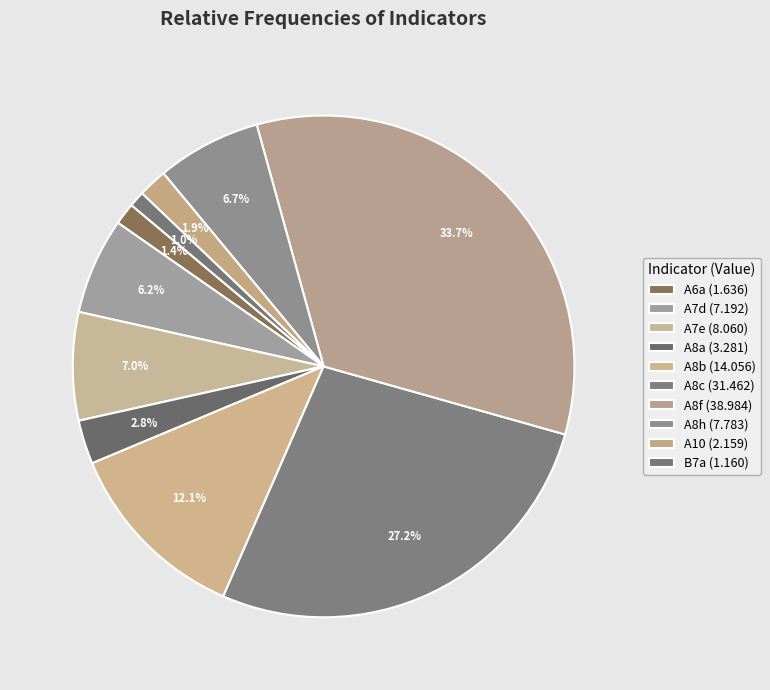

Combined, do A8a and A8b account for over 50%?

No